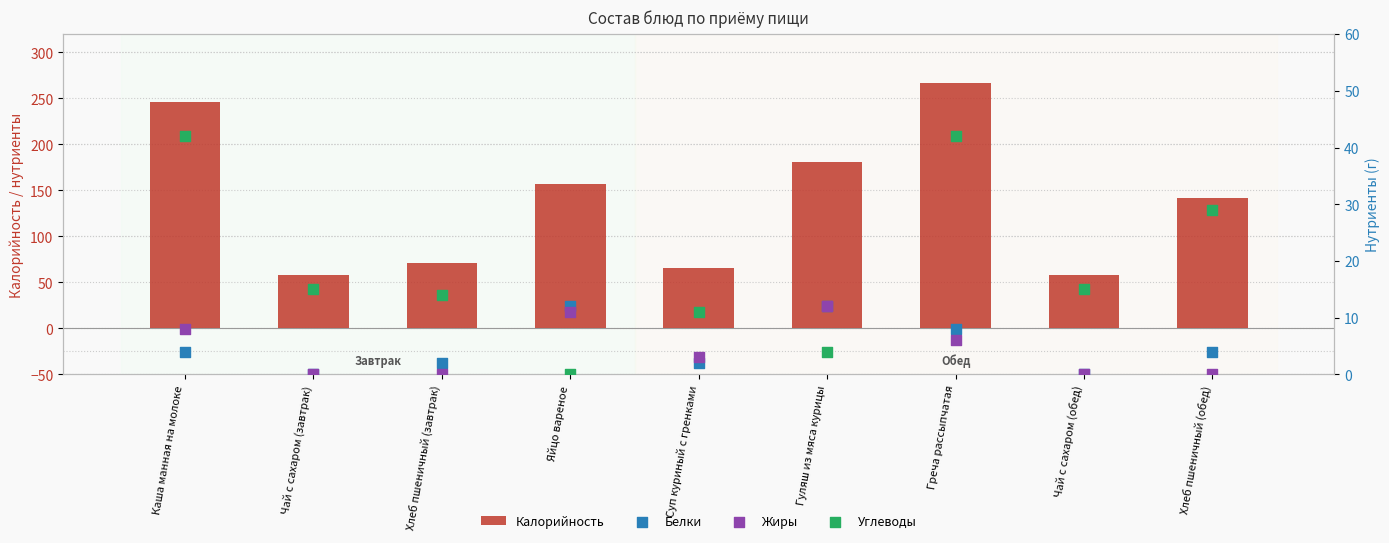

Is the value of Белки at Чай с сахаром (обед) greater than the value of Калорийность at Чай с сахаром (завтрак)?

No